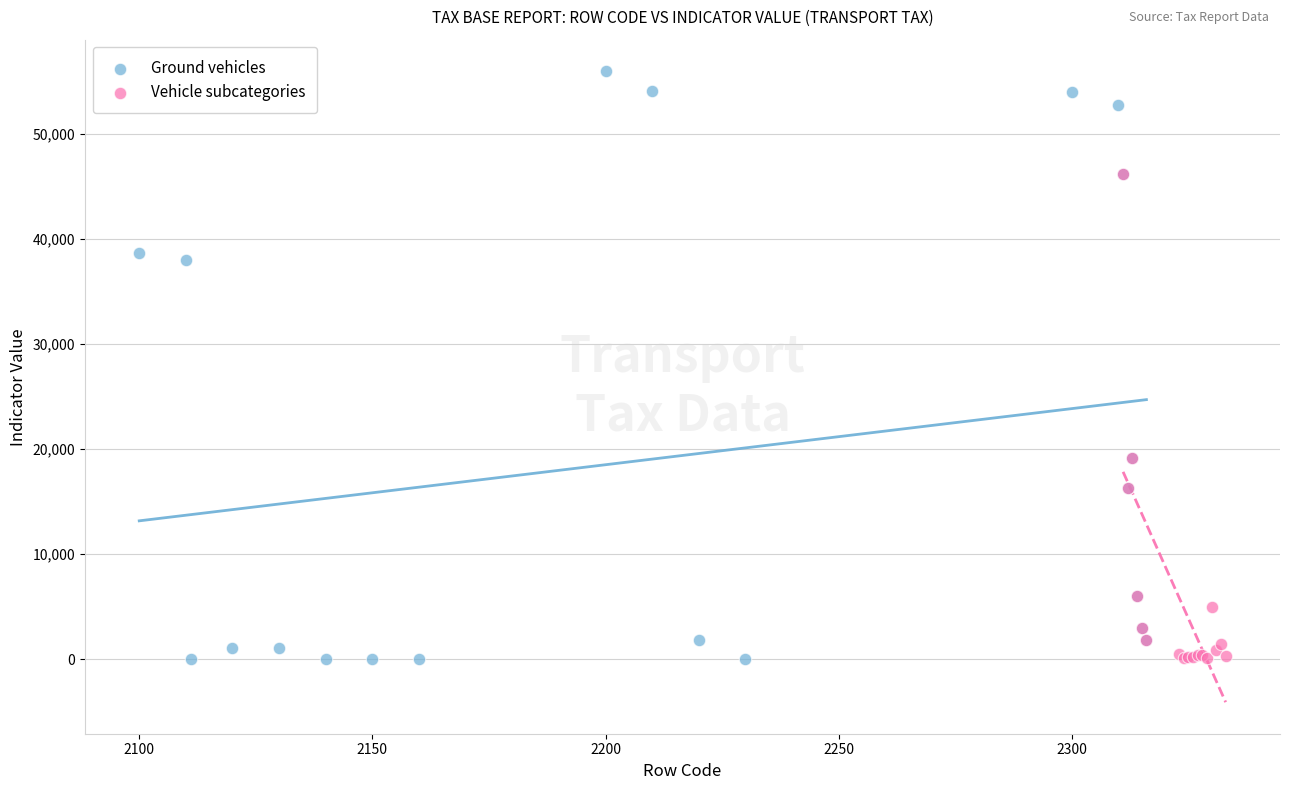

Which series has the largest Y range (max minus min)?

Ground vehicles